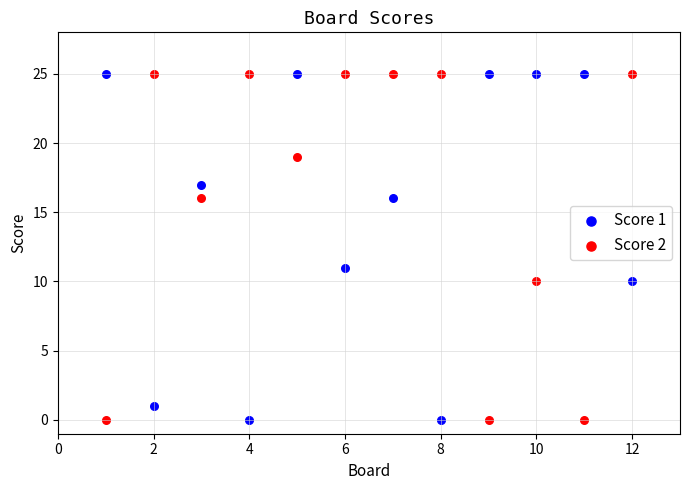

In the Score 2 series, what Y value is closest to 12?

10